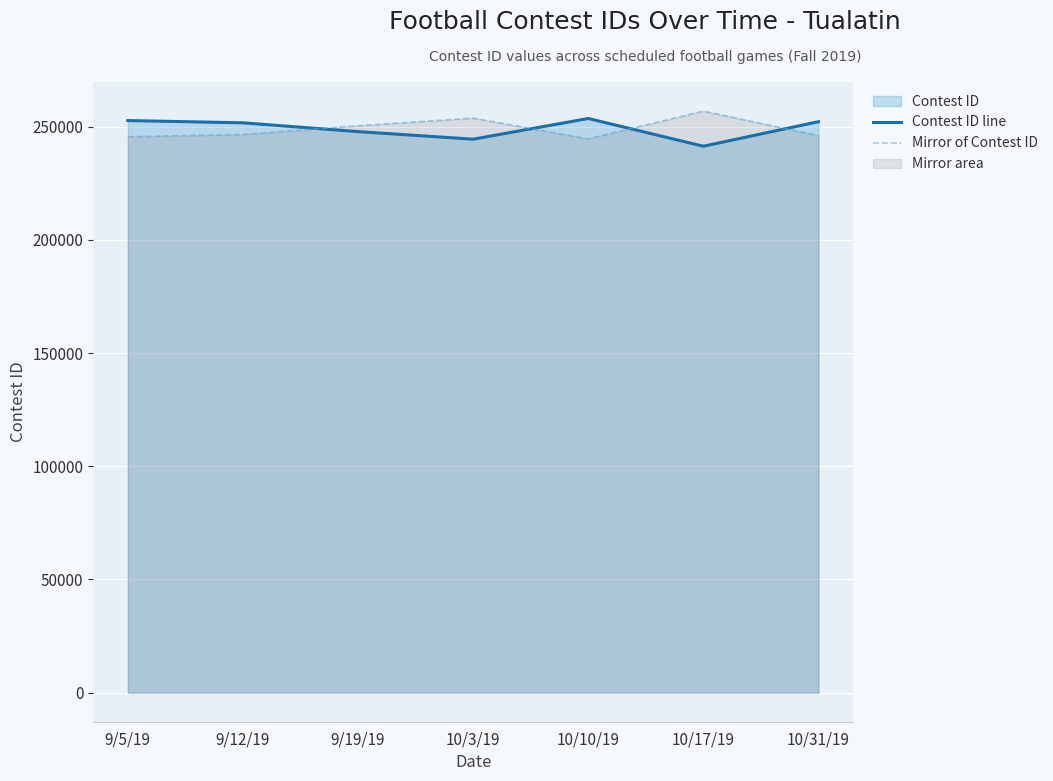

Read the Mirror of Contest ID value at 9/12/19.

246607.1